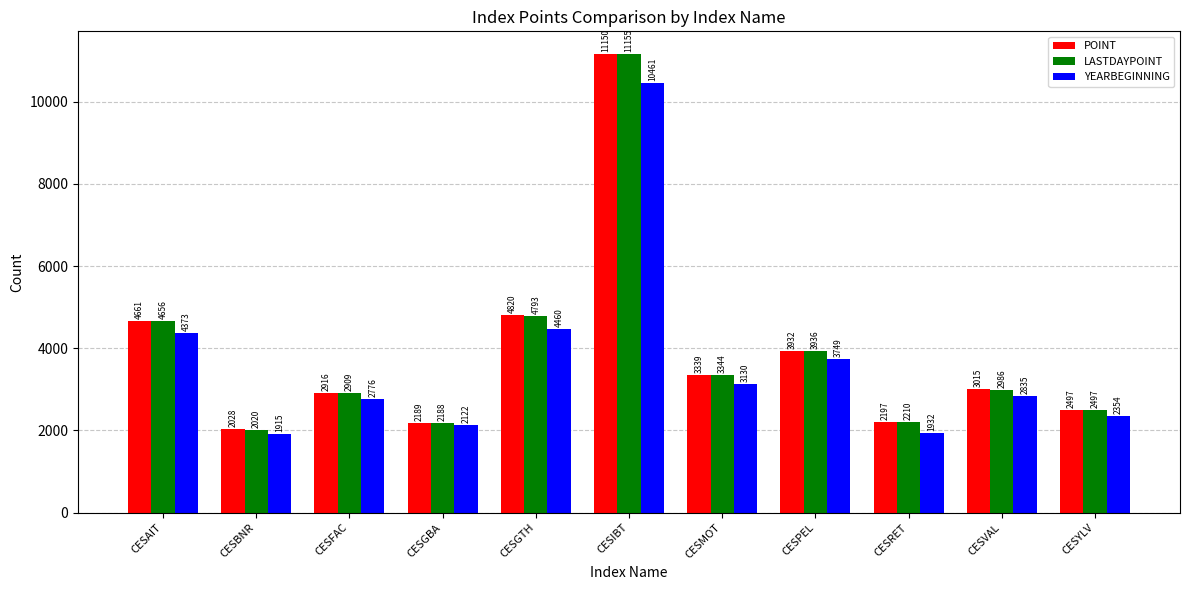

At CESRET, list the series in order from smallest to largest.

YEARBEGINNING, POINT, LASTDAYPOINT